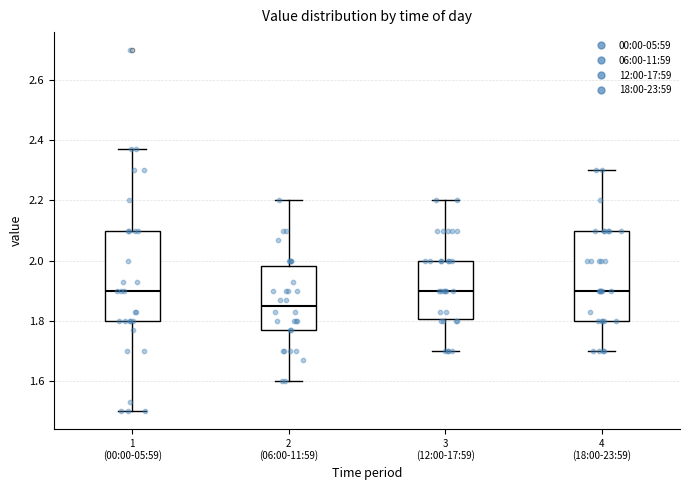

Reading left to right, read every box against the y-axis: the position of its median line, the range the box covers, and the ends of its whiskers. The values are not printed on the chart, so give them approximately, as read against the axis.

1 (00:00-05:59): median 1.90, box 1.80 to 2.10, whiskers 1.50 to 2.38
2 (06:00-11:59): median 1.86, box 1.78 to 1.98, whiskers 1.60 to 2.20
3 (12:00-17:59): median 1.90, box 1.80 to 2.00, whiskers 1.70 to 2.20
4 (18:00-23:59): median 1.90, box 1.80 to 2.10, whiskers 1.70 to 2.30